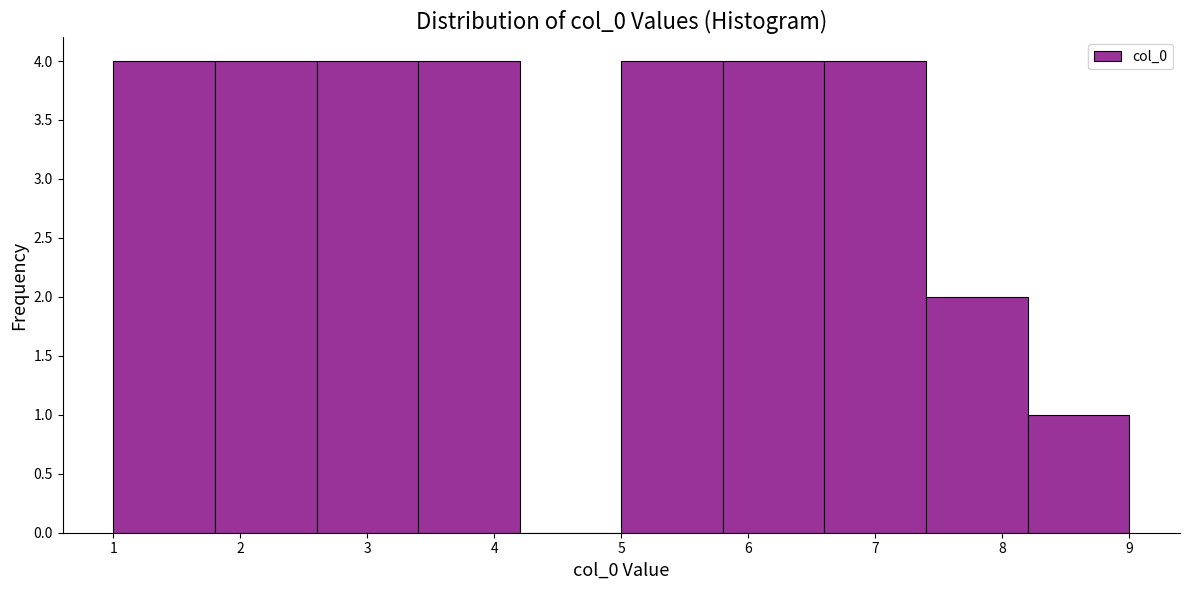

Reading left to right, list every bar in this chart as the range it spans on the x-axis followed by its height. The values are not printed on the chart, so give them approximately, as read against the axis.

1.0 to 1.8: 4
1.8 to 2.6: 4
2.6 to 3.4: 4
3.4 to 4.2: 4
4.2 to 5.0: 0
5.0 to 5.8: 4
5.8 to 6.6: 4
6.6 to 7.4: 4
7.4 to 8.2: 2
8.2 to 9.0: 1